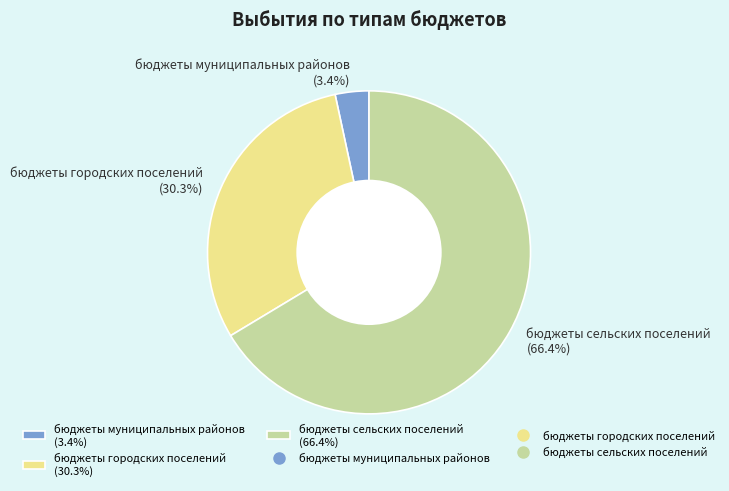

Which category has the smallest portion of the pie?

бюджеты муниципальных районов